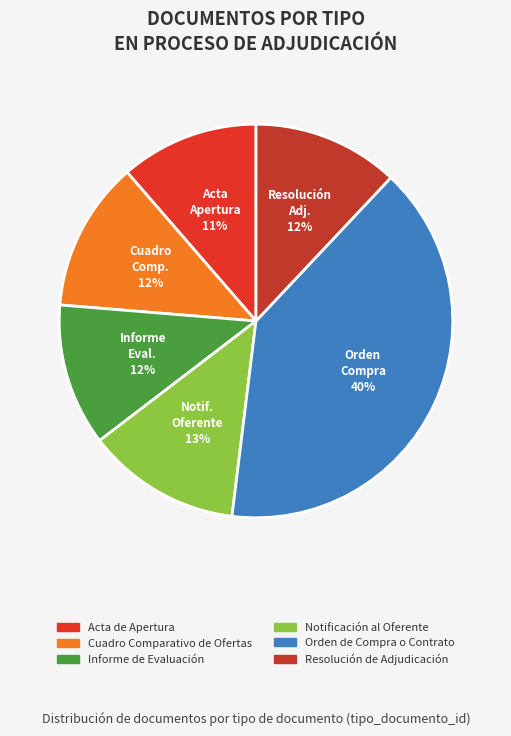

To the nearest percent, what percentage of the pie is Cuadro Comparativo de Ofertas?

12%